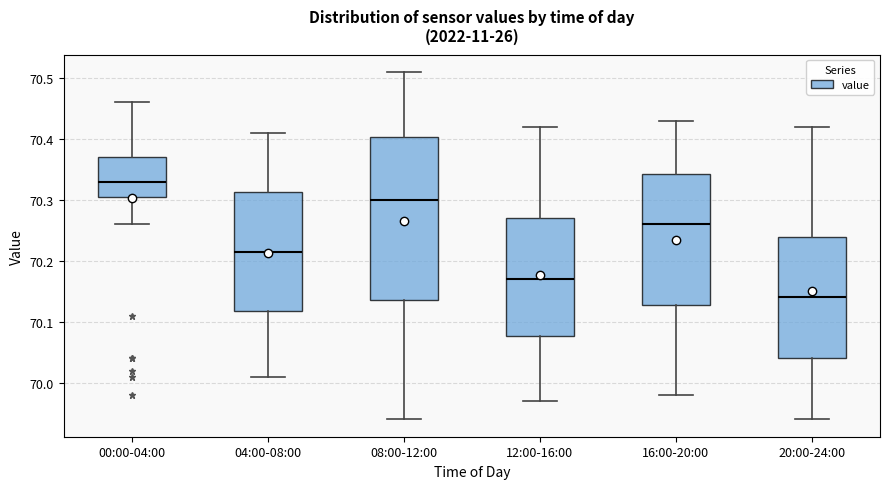

Which box is the tallest, from its lower edge to its upper edge?

08:00-12:00